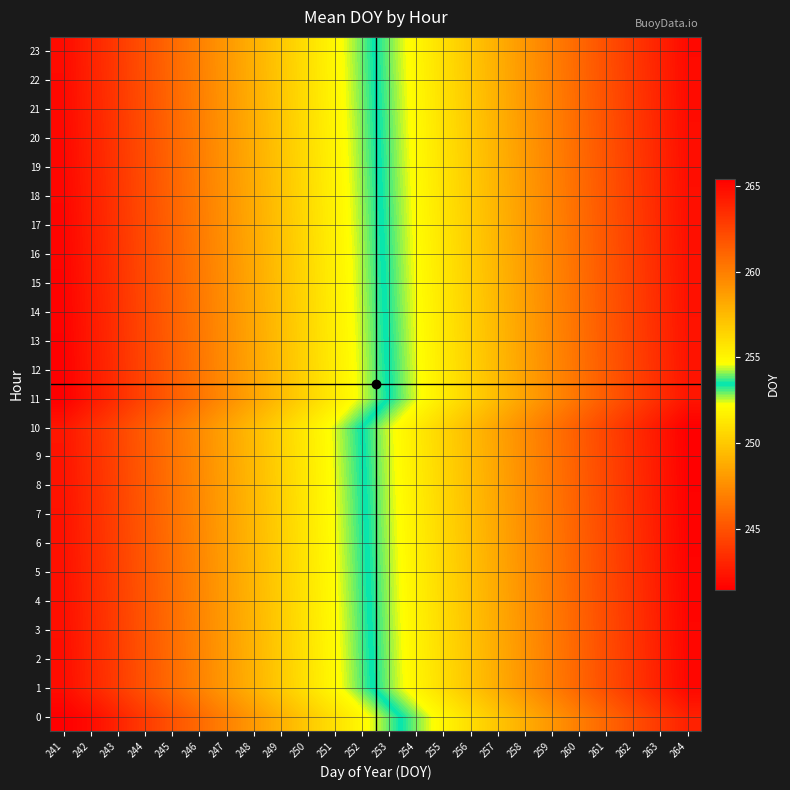

Count the number of data series in this chart.

24